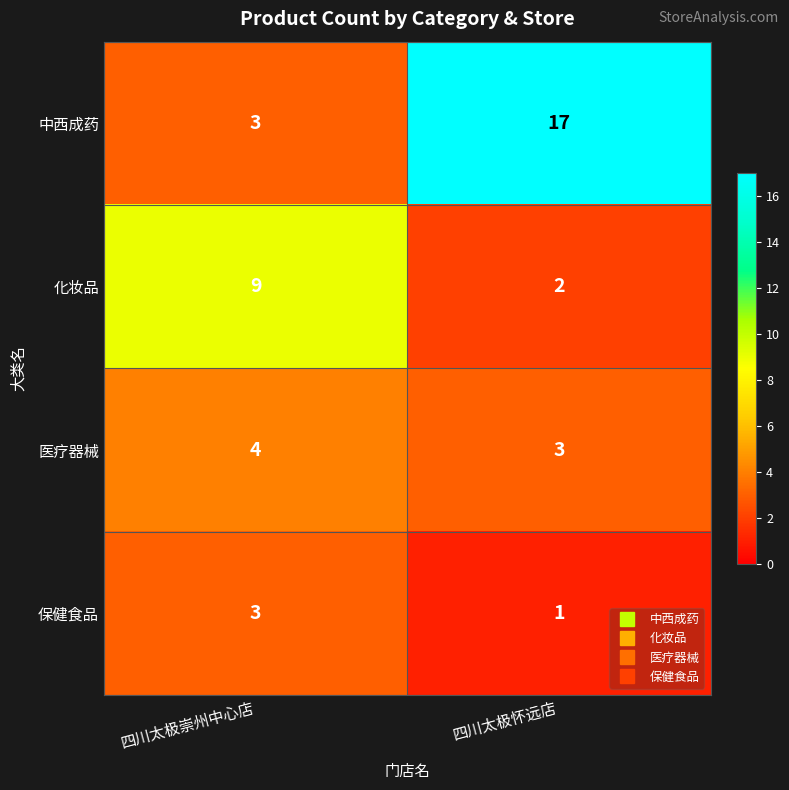

What is the sum of all 保健食品 values?

4